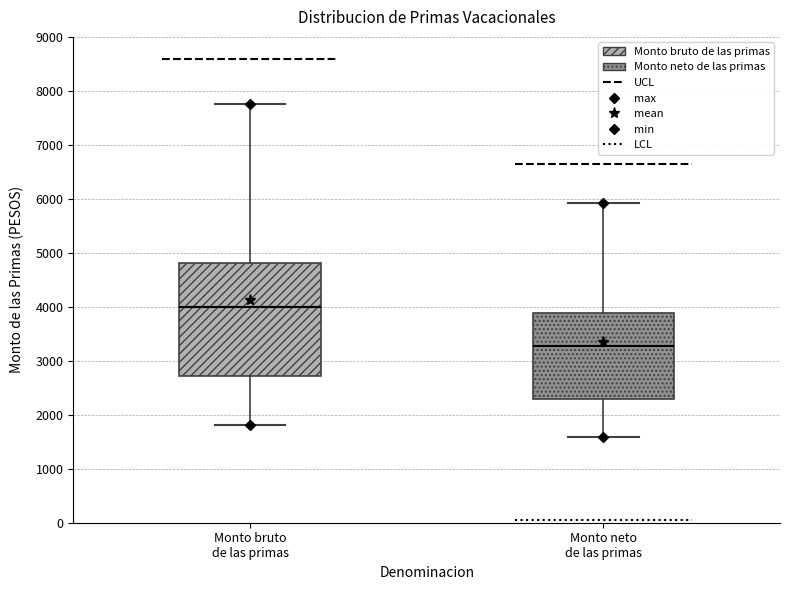

Reading left to right, transcribe this box plot: for each box, give where its median line is, the range the box spans, and where its two whiskers end, as read against the y-axis. The values are not printed on the chart, so give them approximately, as read against the axis.

Monto bruto de las primas: median 4000, box 2700 to 4800, whiskers 1800 to 7800
Monto neto de las primas: median 3300, box 2300 to 3900, whiskers 1600 to 5900